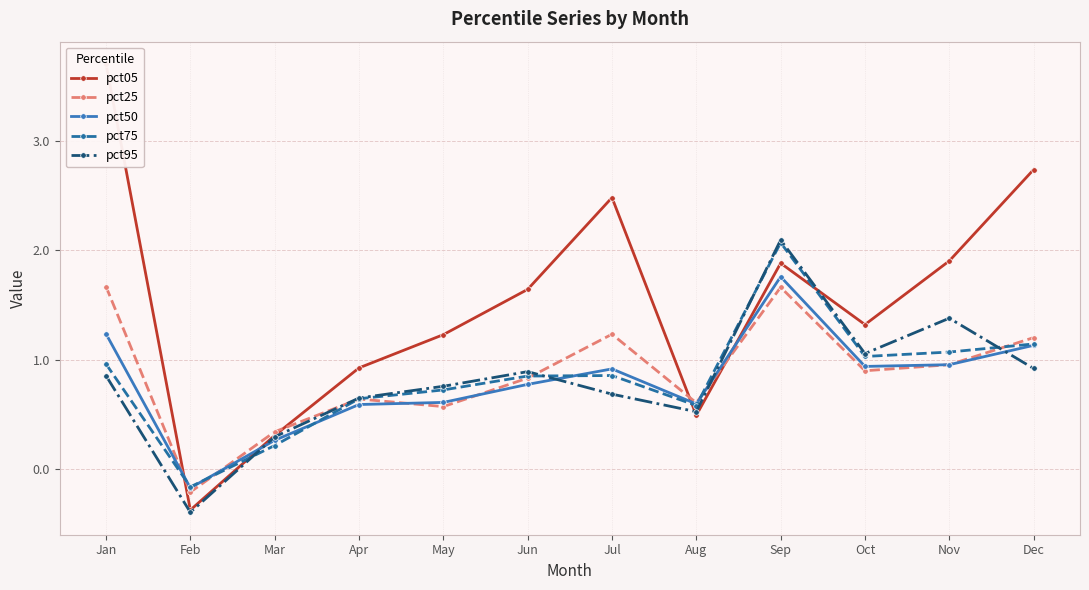

Which series ends up on top after the final intersection of pct50 and pct75?

pct75